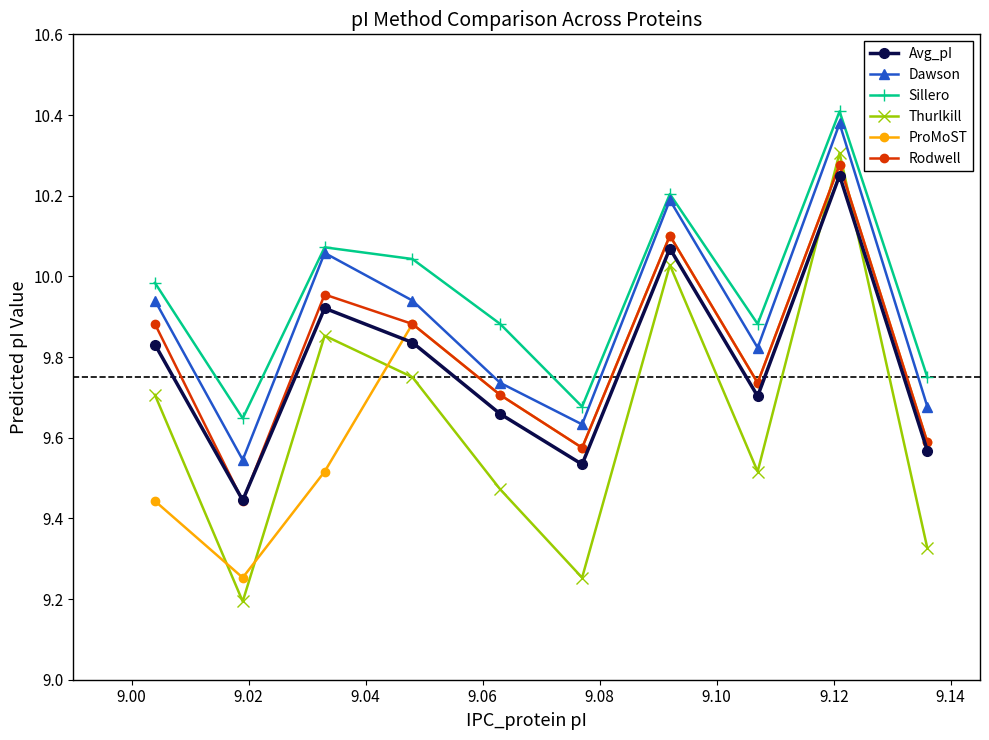

True or false: Thurlkill and Dawson cross at least once.

False